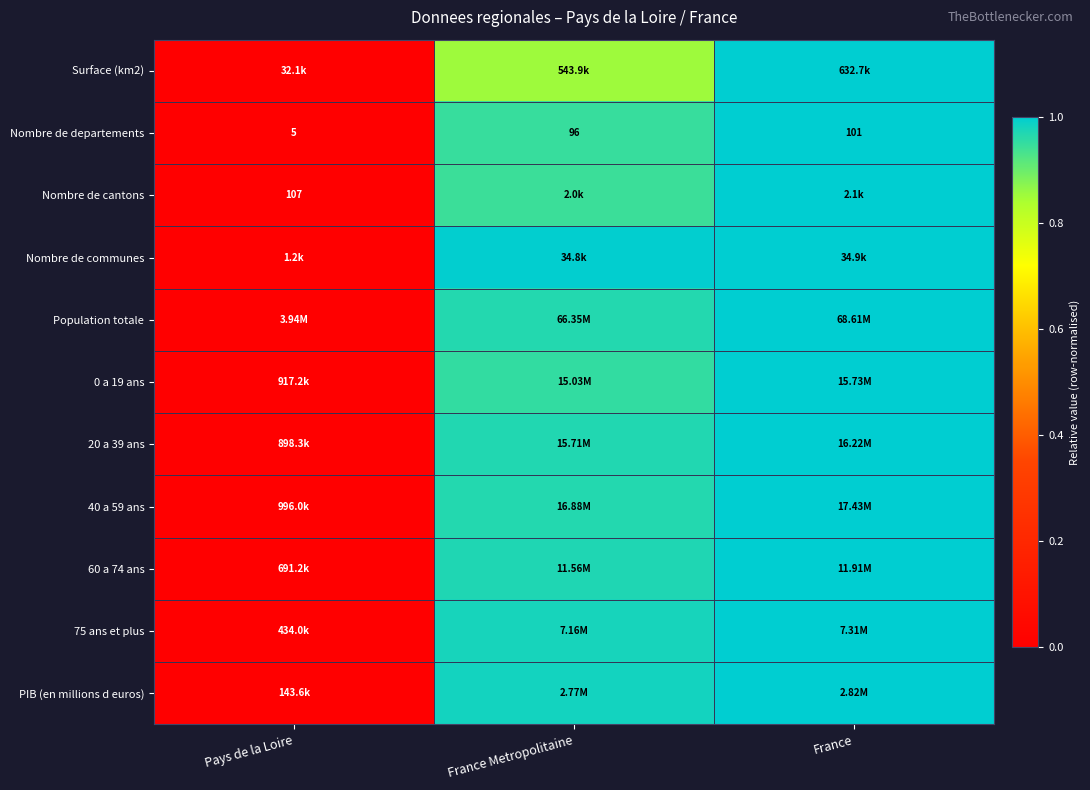

How many data points in Nombre de departements are less than 96?

1